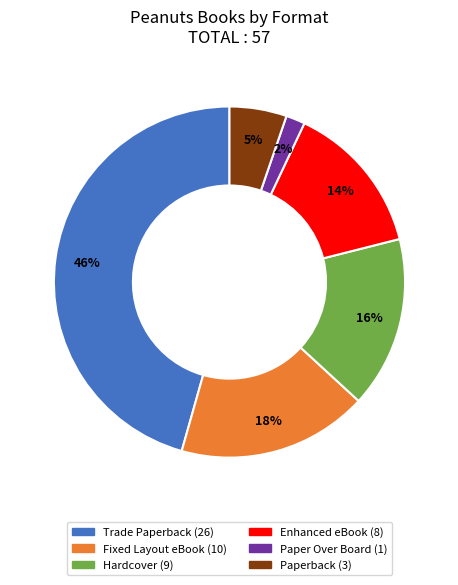

Between Hardcover and Fixed Layout eBook, which is larger?

Fixed Layout eBook